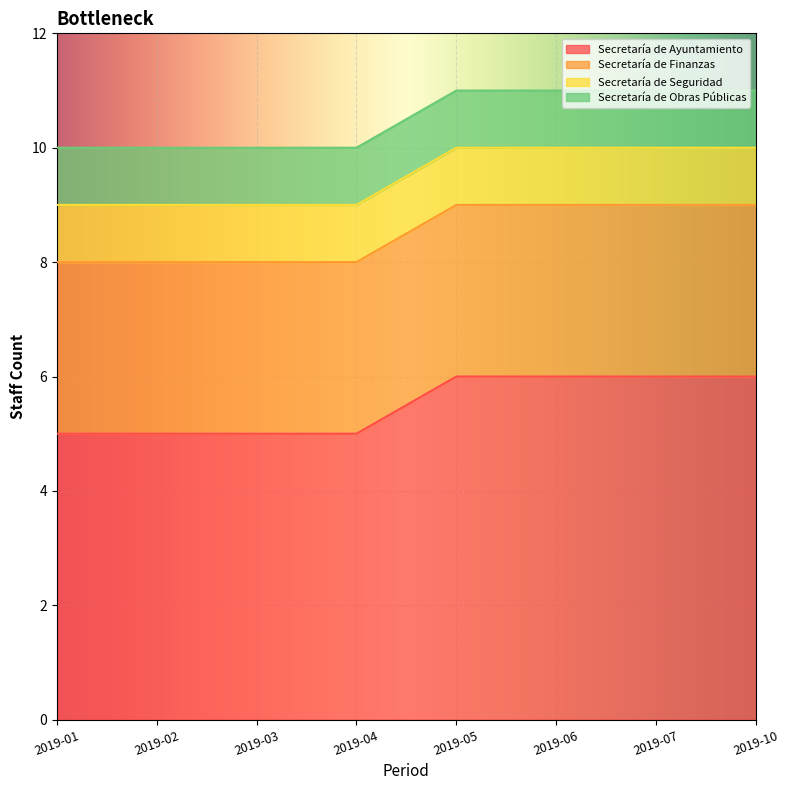

At which category does Secretaría de Finanzas reach its first local valley?

2019-07